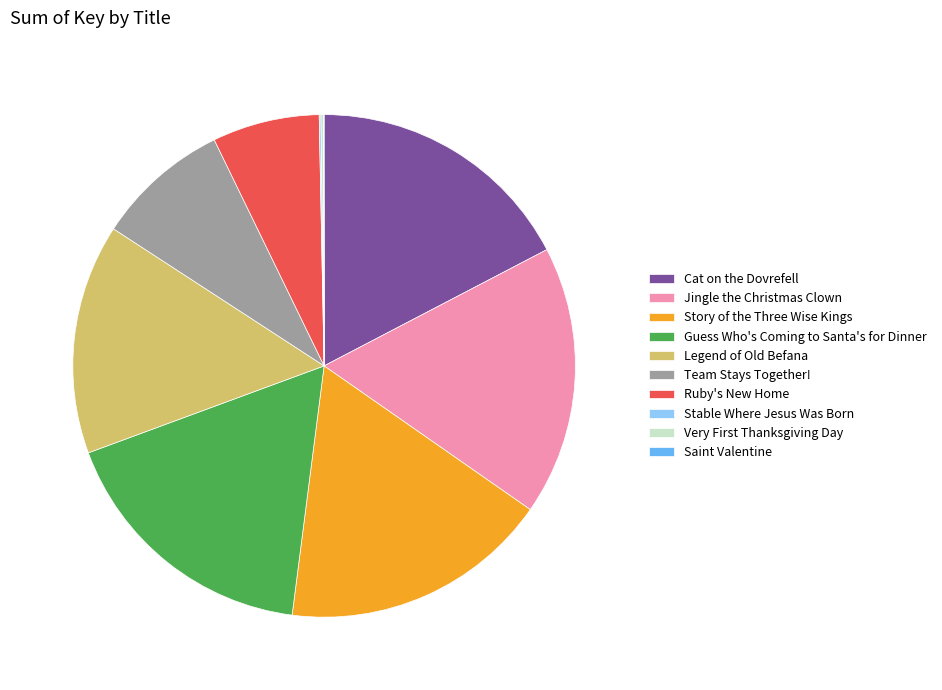

Combined, do Ruby's New Home and Cat on the Dovrefell account for over 50%?

No